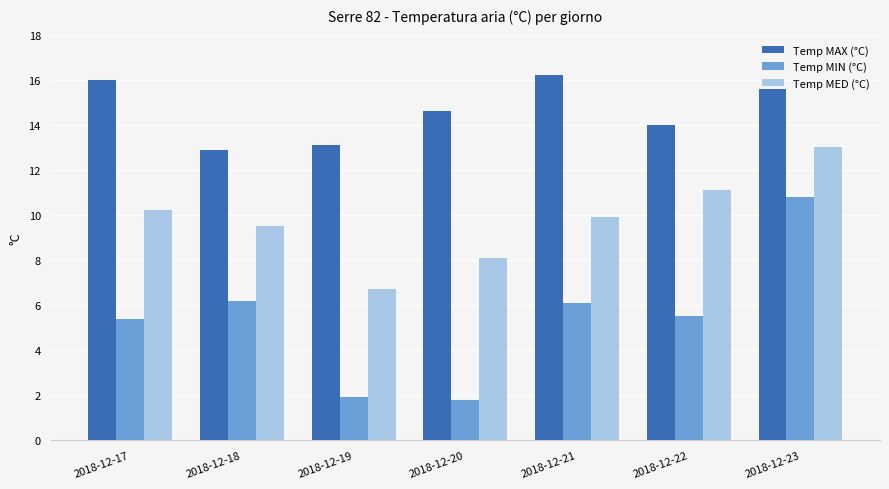

At which label is Temp MED (°C) closest to 9?

2018-12-18